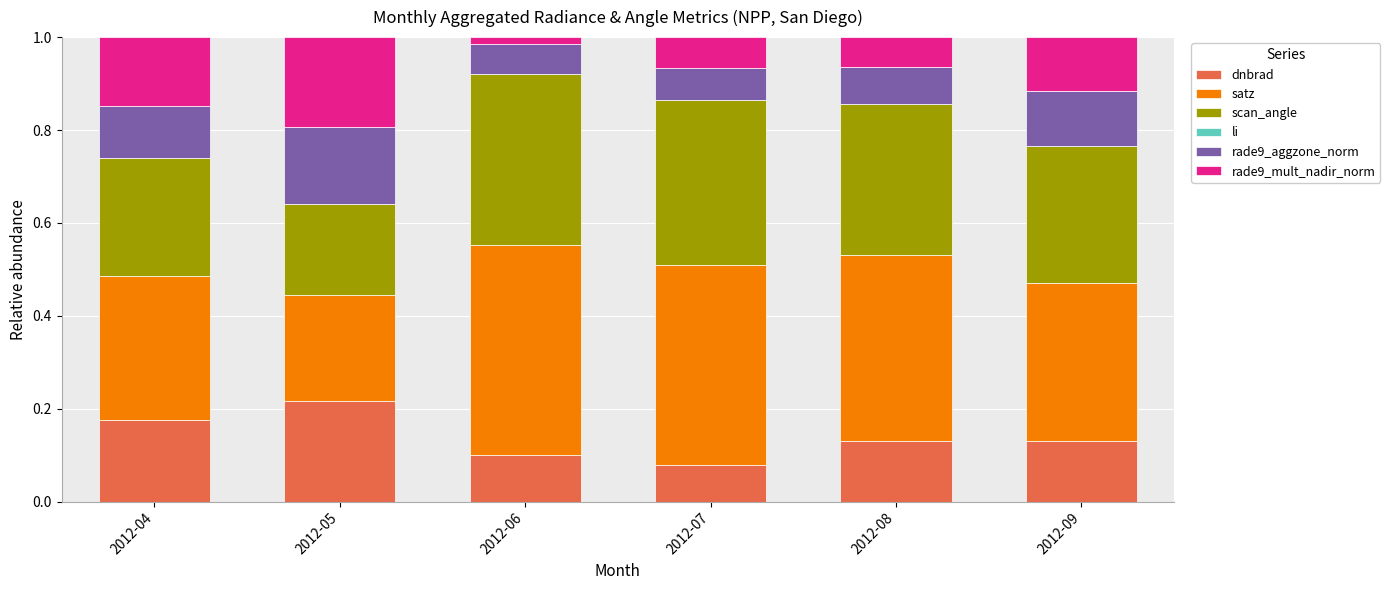

The value of dnbrad at 2012-09 is 0.1. True or false?

True